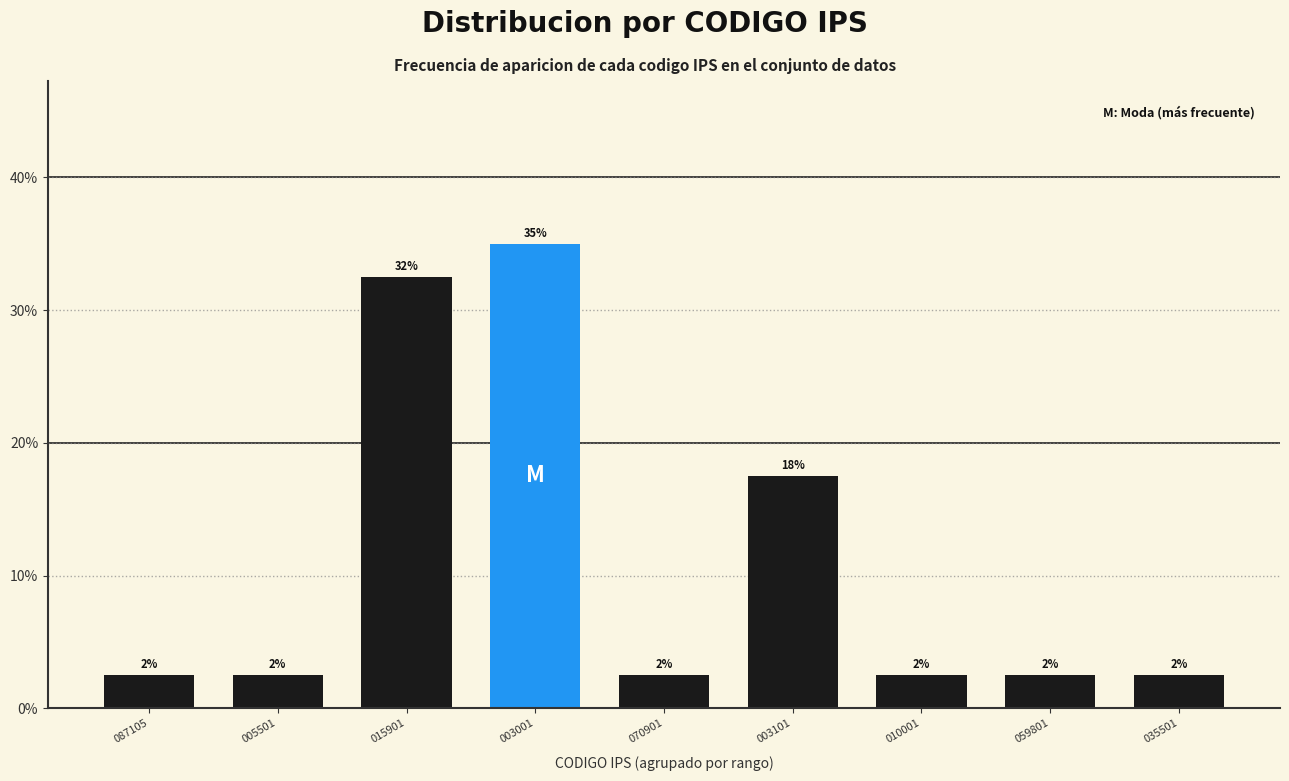

How many bars are there in total?

9